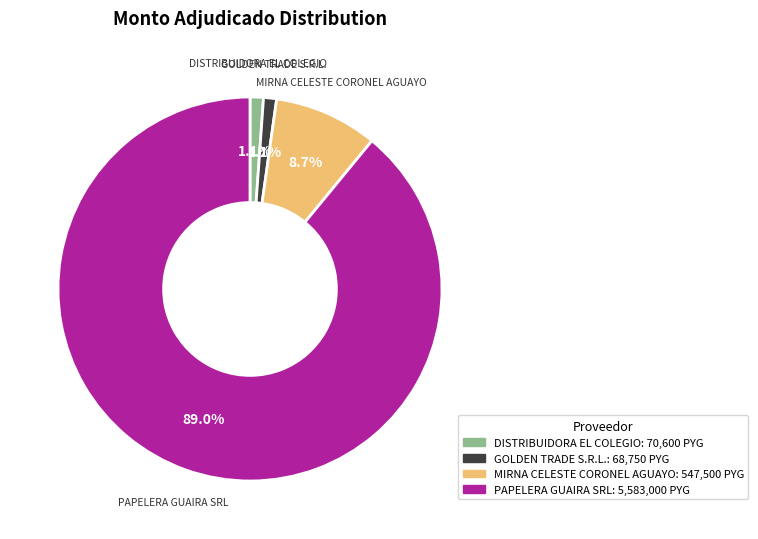

Is there a majority slice in this chart?

Yes